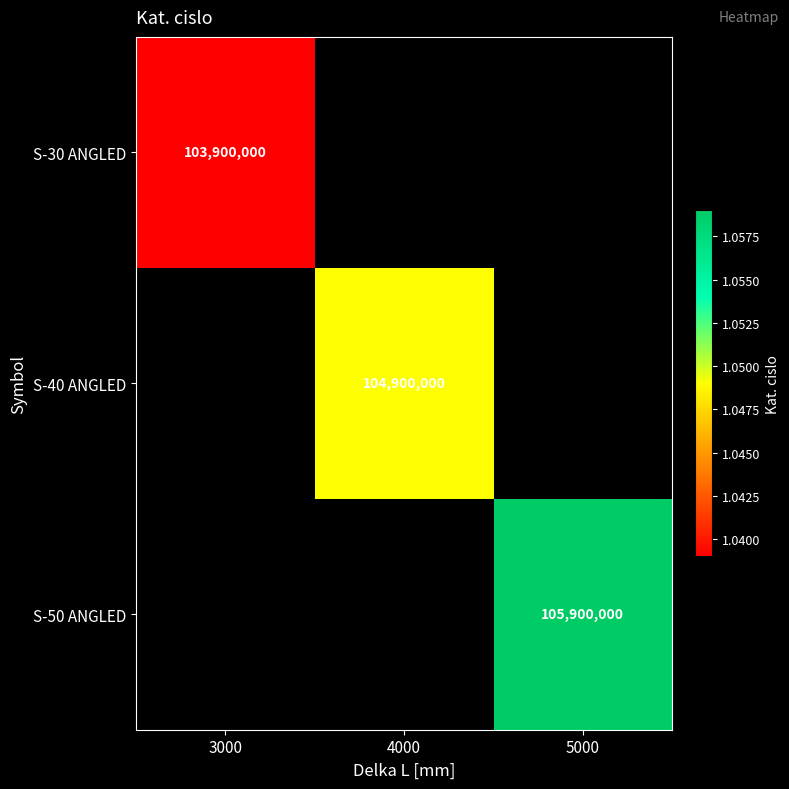

Is it true that S-30 ANGLED equals 172514792 at 3000?

False